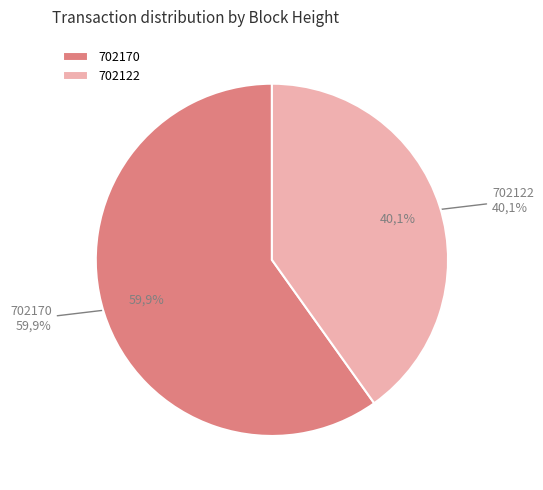

Is 702170 the majority of the pie?

Yes